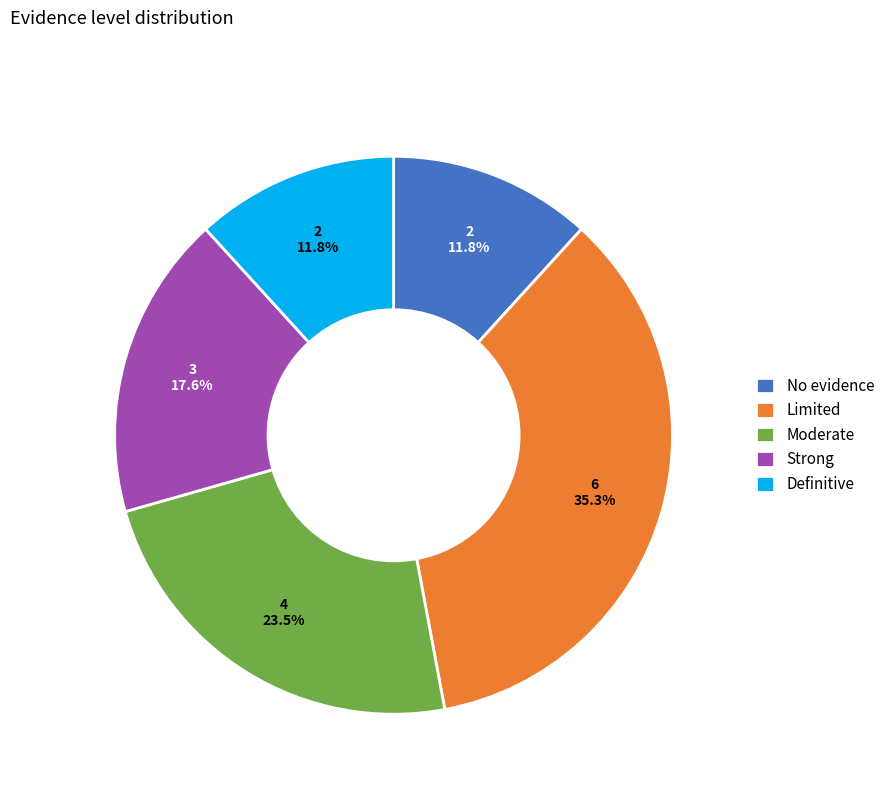

Between No evidence and Moderate, which is larger?

Moderate